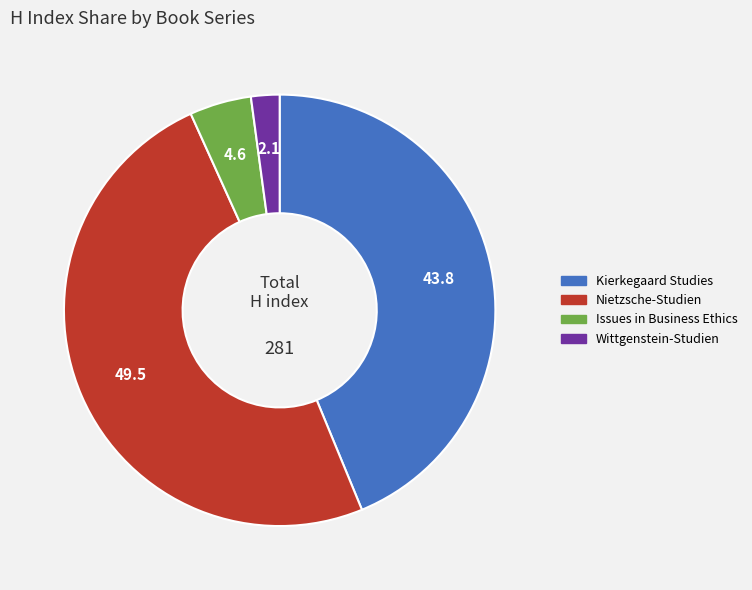

True or false: Issues in Business Ethics accounts for 5% of the total.

True